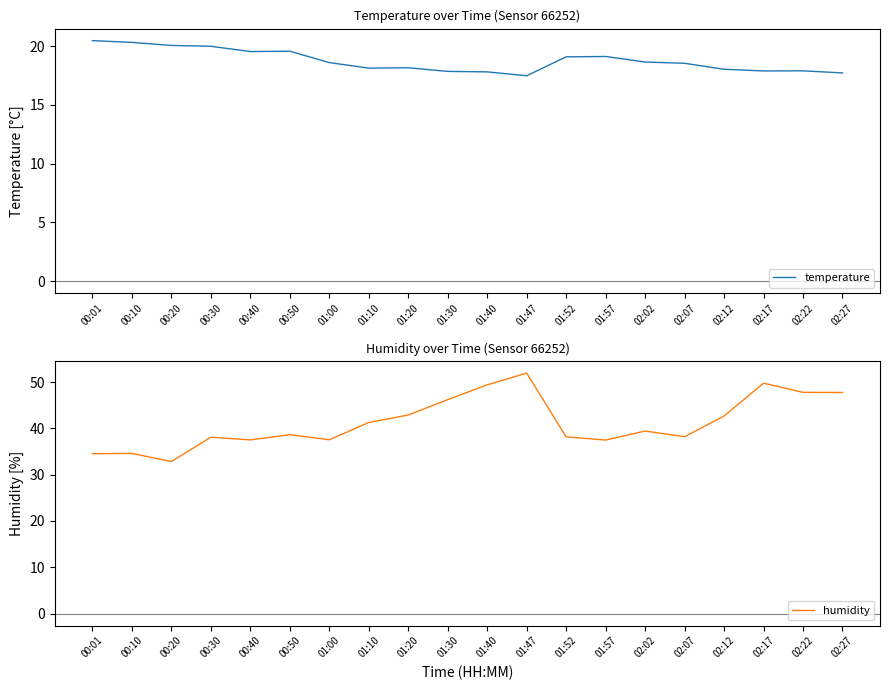

Reading right to left, what are all the values shown in this chart?

temperature: 17.7	17.9	17.9	18.0	18.5	18.6	19.1	19.1	17.5	17.8	17.9	18.2	18.1	18.6	19.6	19.5	20.0	20.1	20.3	20.5
humidity: 47.7	47.8	49.8	42.6	38.2	39.4	37.5	38.2	51.9	49.4	46.2	42.9	41.3	37.5	38.6	37.5	38.1	32.8	34.6	34.5